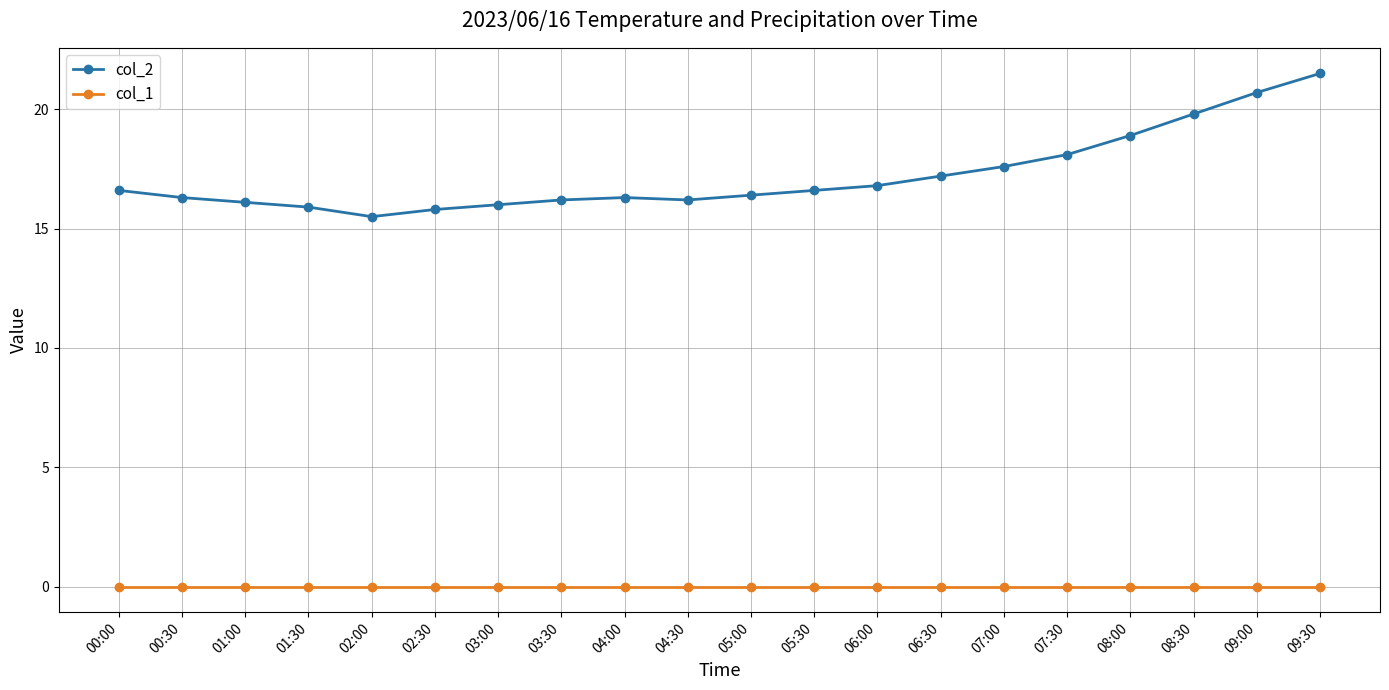

What is the spread (max minus min) of values at 07:00?

17.6